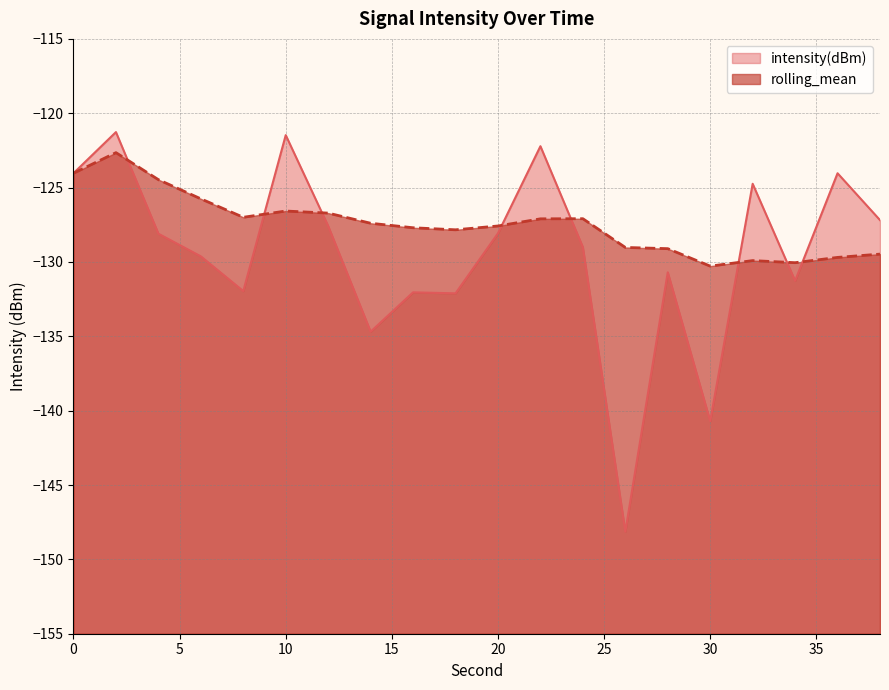

Which series has the widest spread of values?

intensity(dBm)